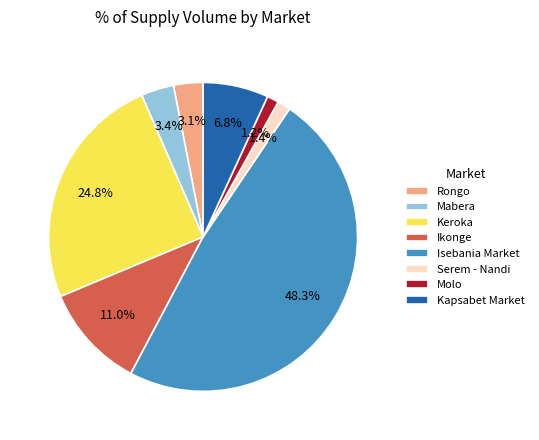

Which slice is the largest?

Isebania Market